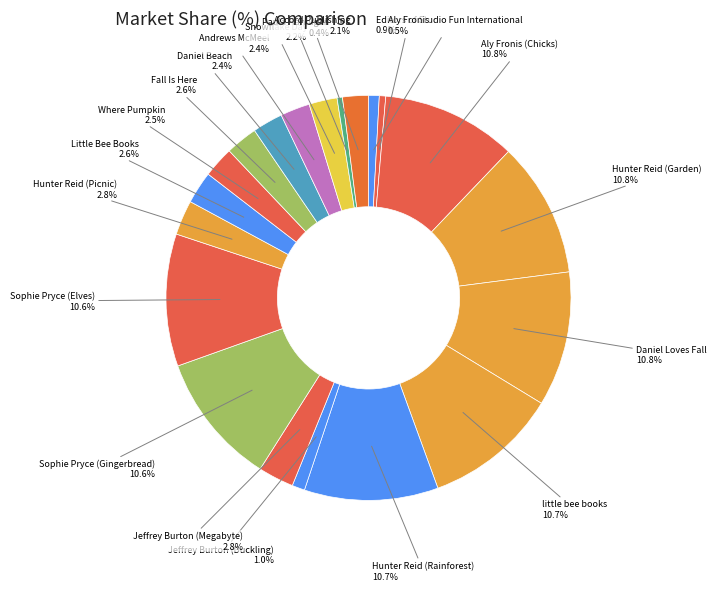

Does Hunter Reid (Rainforest) account for over 50% of the chart?

No